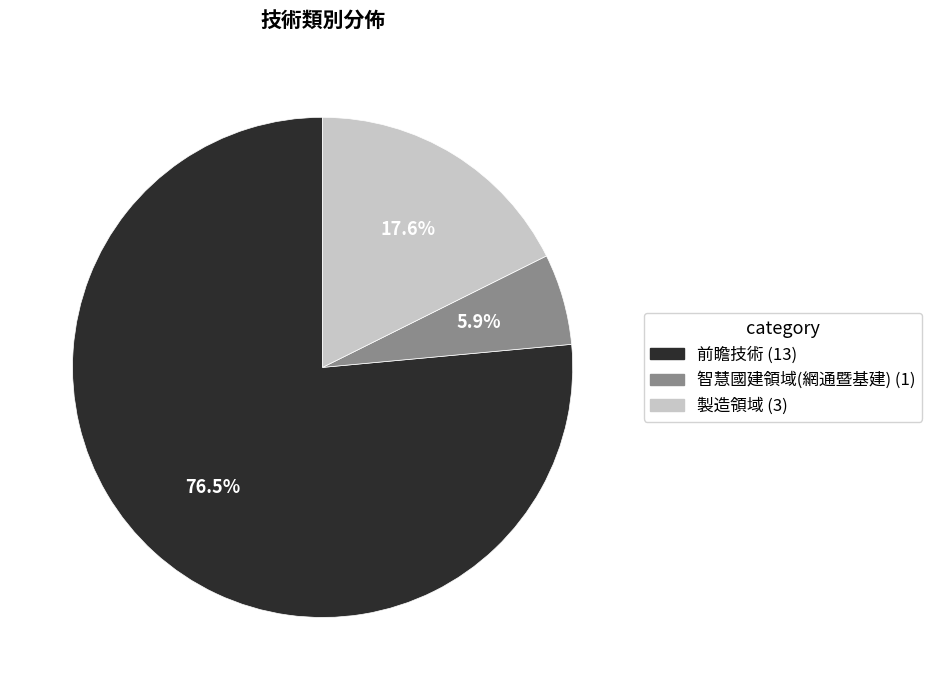

How many slices are in this pie chart?

3